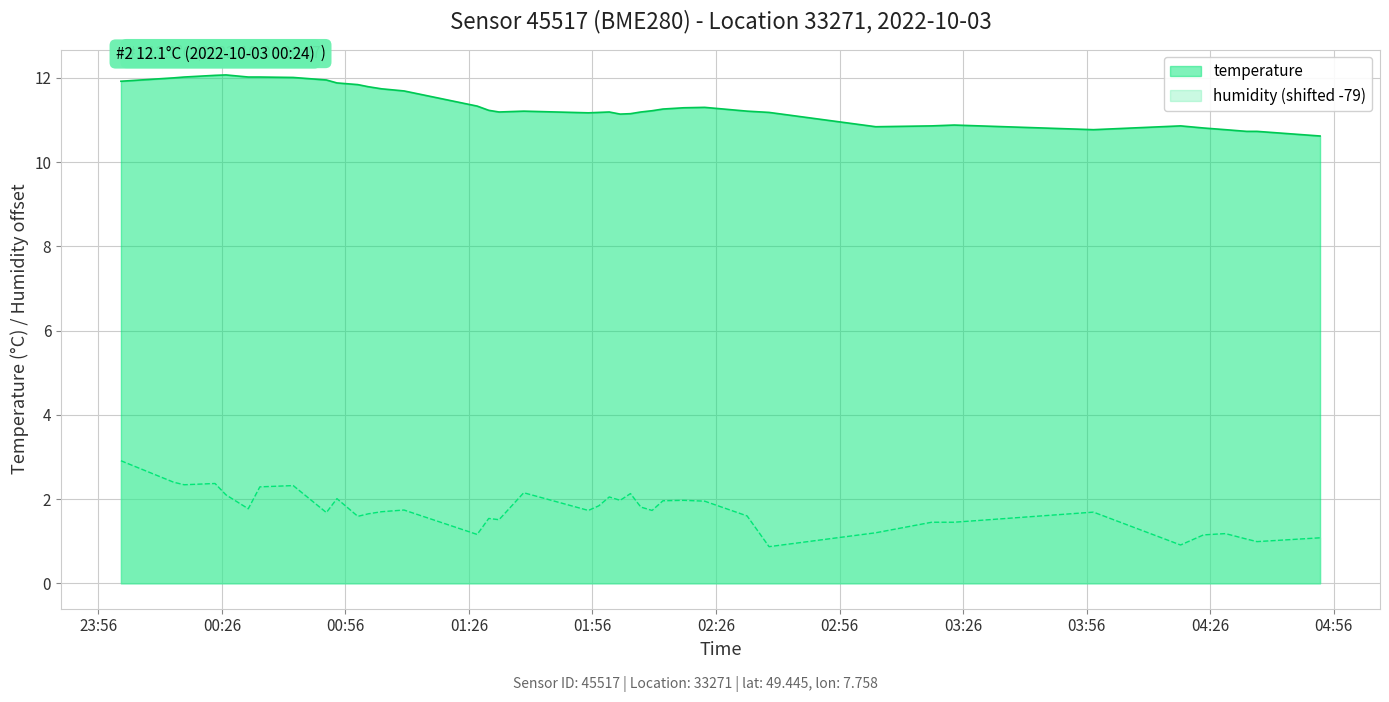

Which series has the largest range (max minus min)?

humidity (shifted -79)